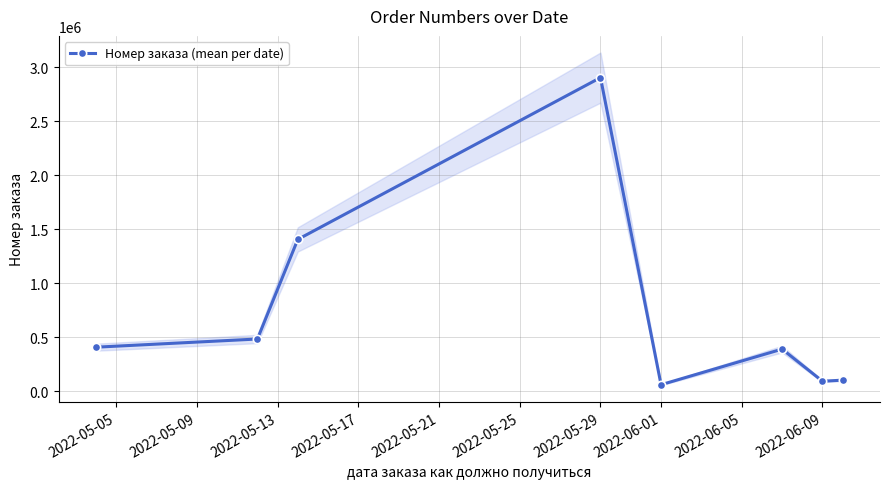

At which label does Номер заказа (mean per date) reach its peak?

2022-05-29